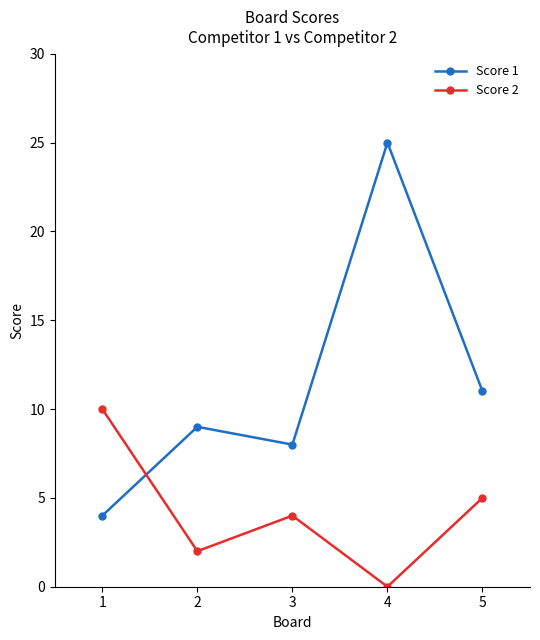

Rank the categories by Score 1 value from highest to lowest.

4, 5, 2, 3, 1